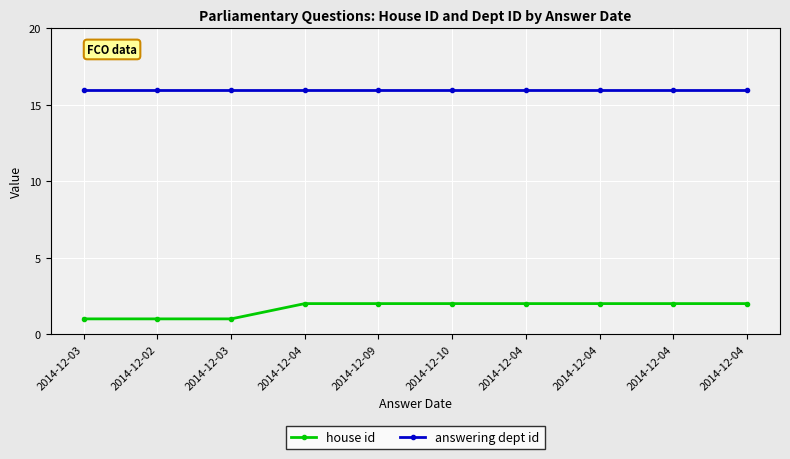

Is the value of house id at 2014-12-09 greater than the value of answering dept id at 2014-12-03?

No